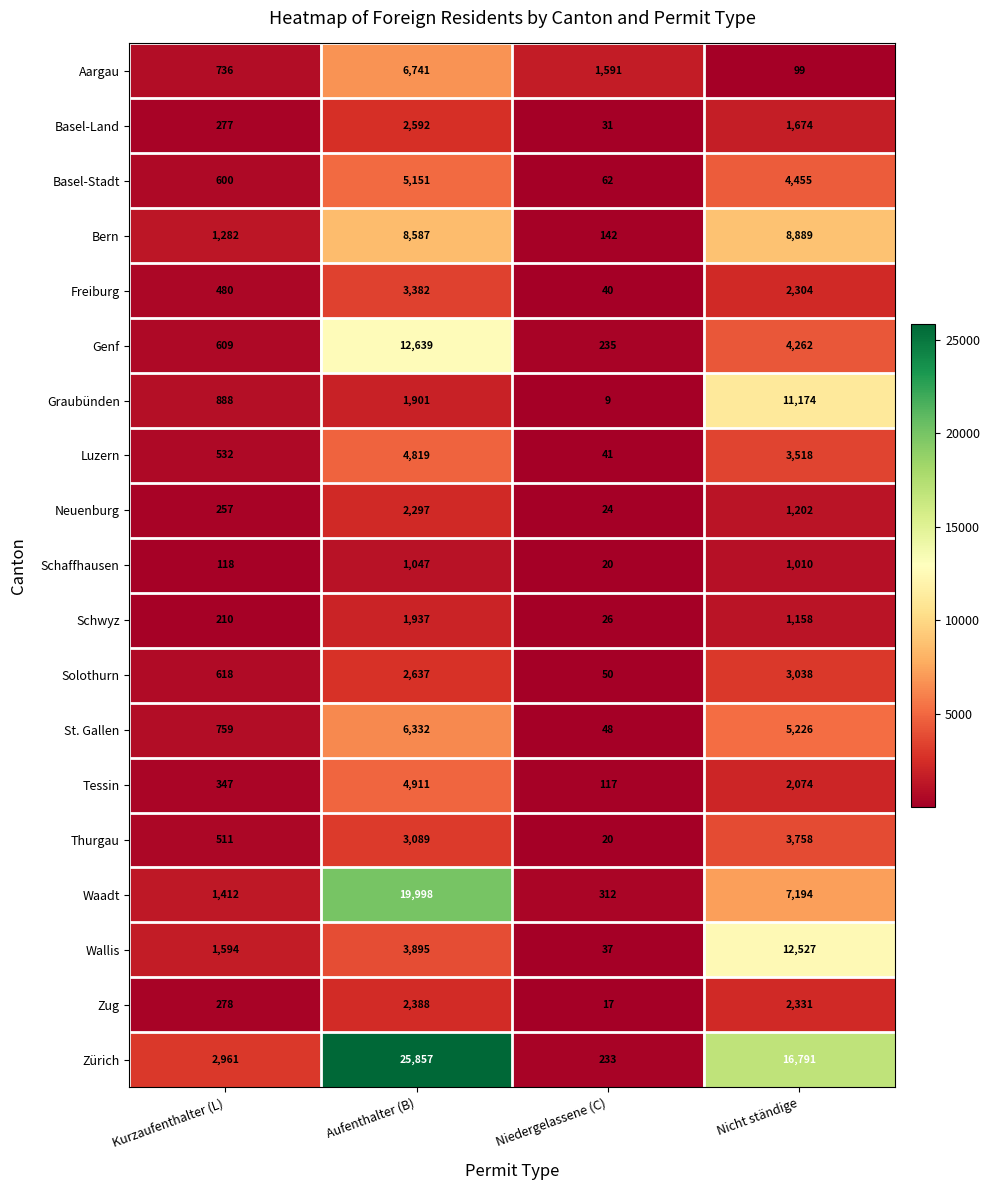

Which series has the largest total across all categories?

Zürich